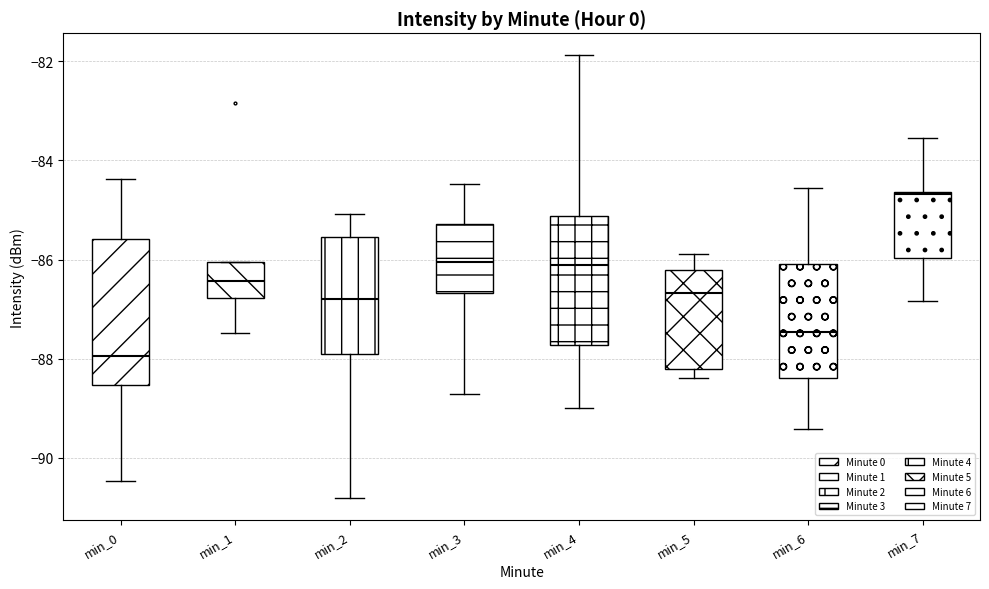

Where does the median line of the box for min_2 sit on the y-axis? The values are not printed on the chart, so give them approximately, as read against the axis.

-86.8